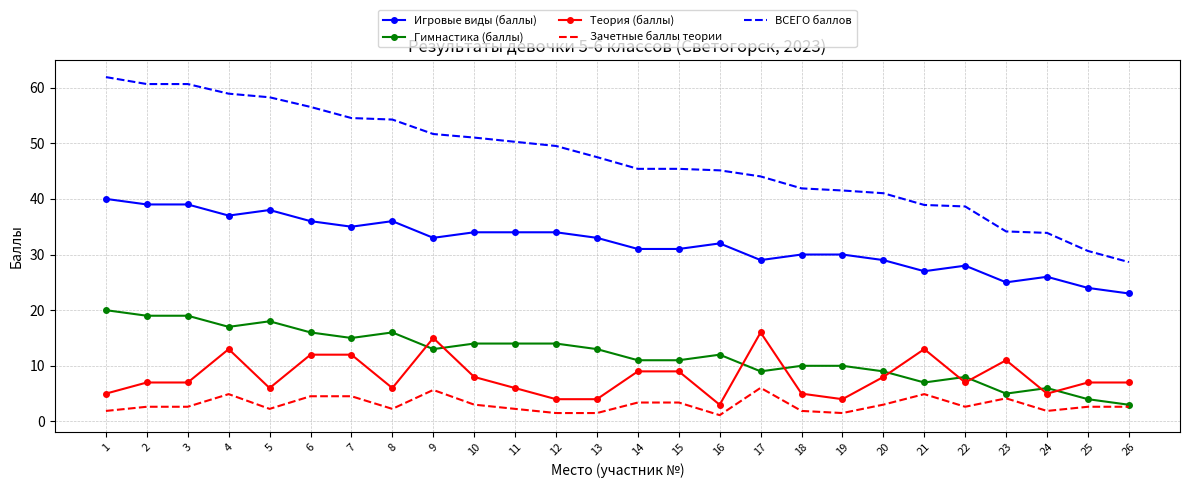

Which series has the largest total across all categories?

ВСЕГО баллов